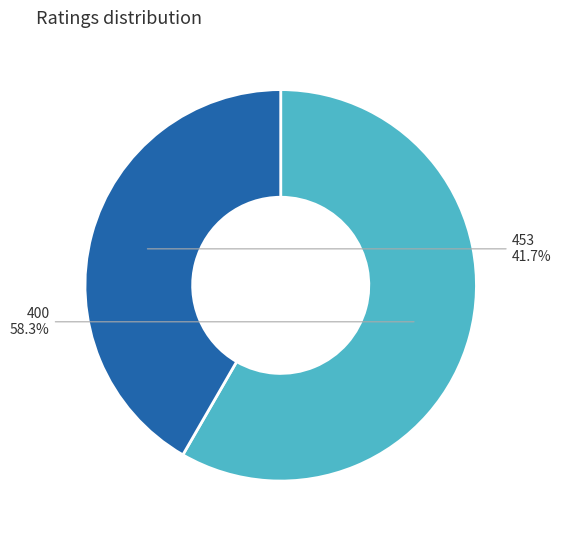

What is the total percentage of 453 and 400?

100.0%